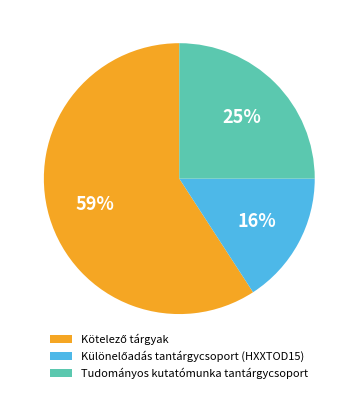

Does any single category account for the majority?

Yes